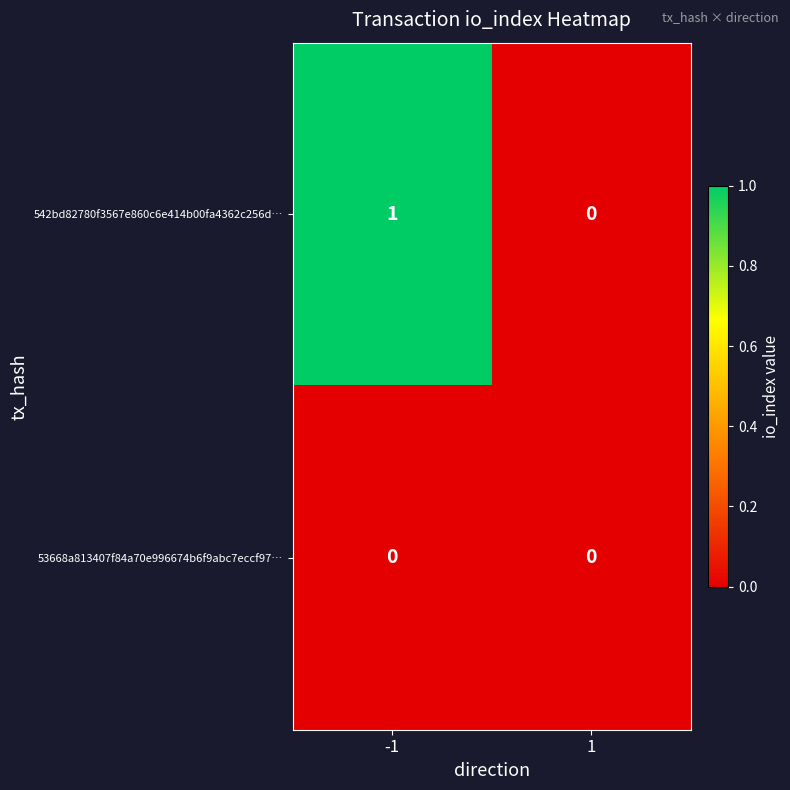

Between -1 and 1, which series saw the biggest shift?

542bd82780f3567e860c6e414b00fa4362c256d…